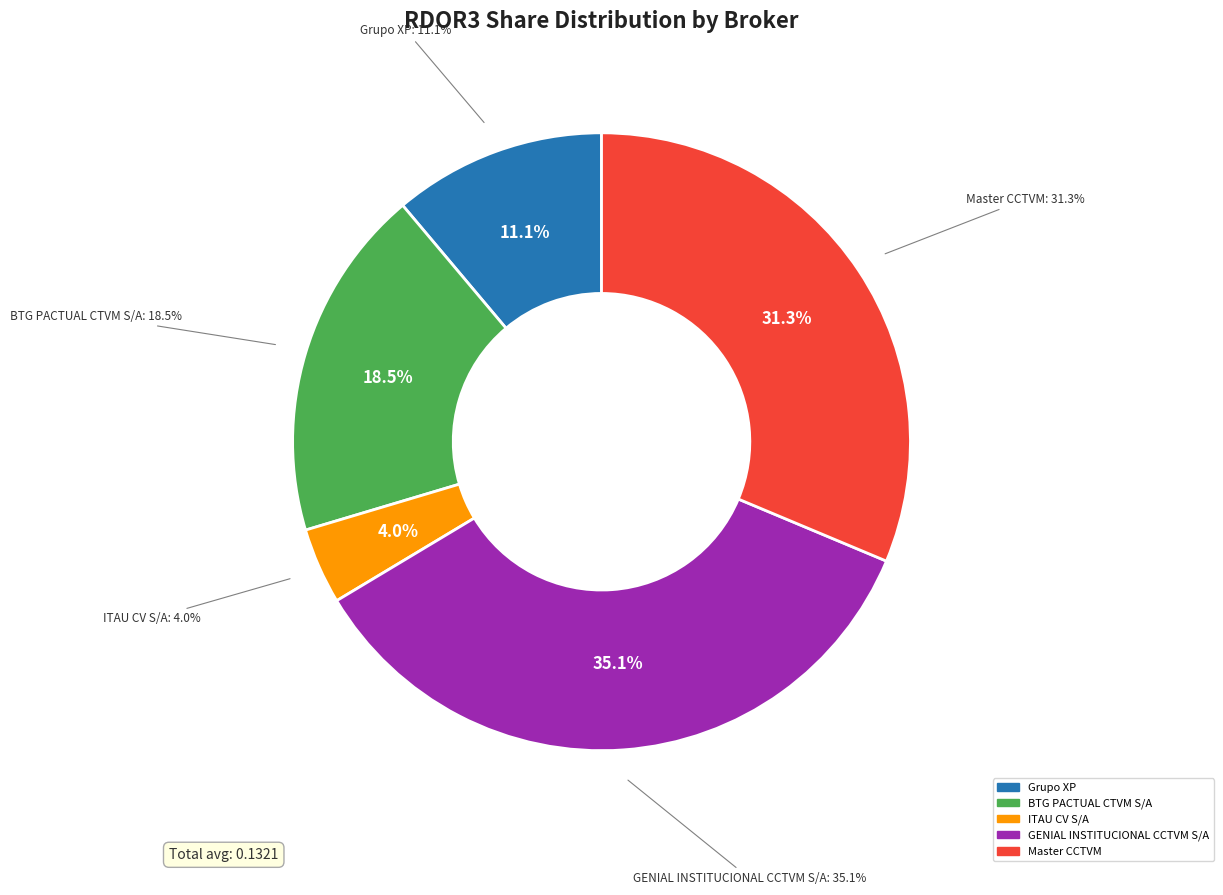

Is BTG PACTUAL CTVM S/A the majority of the pie?

No